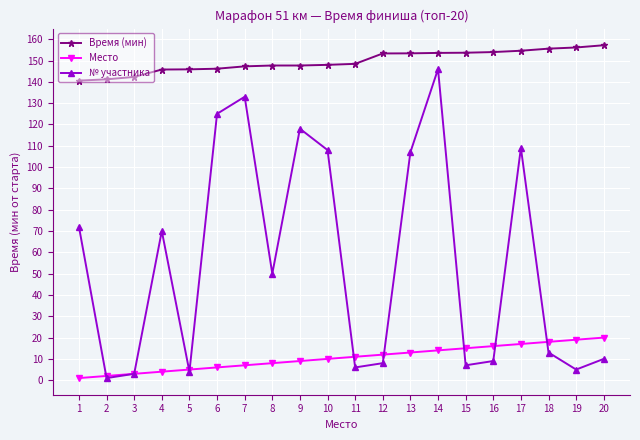

How many lines are shown in the chart?

3